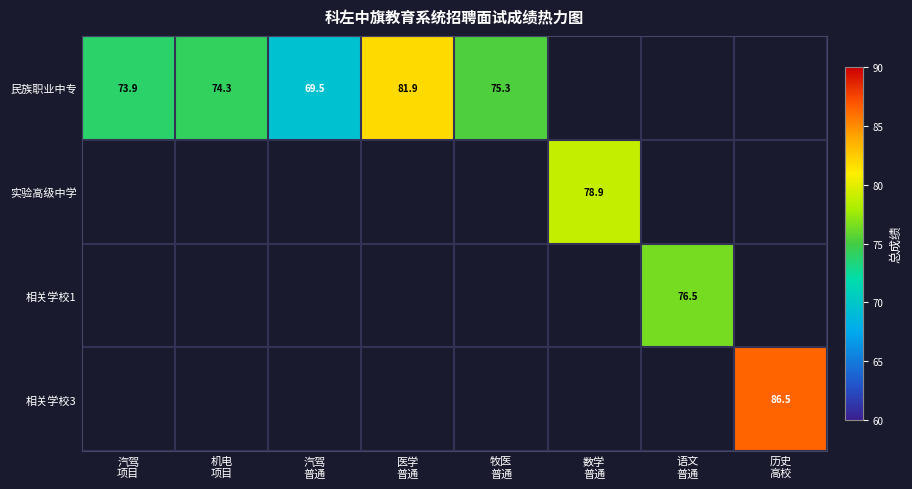

How many values in 相关学校1 are above zero?

1